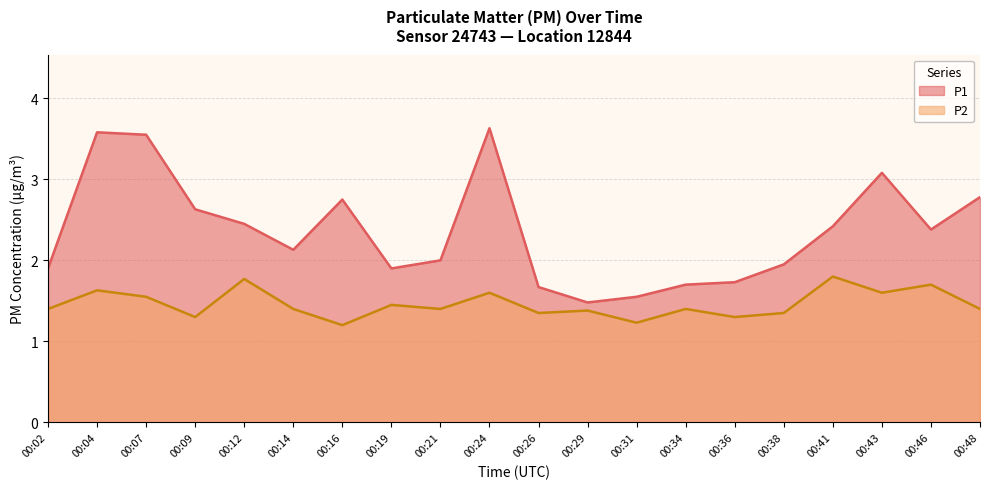

Which series has the widest spread of values?

P1